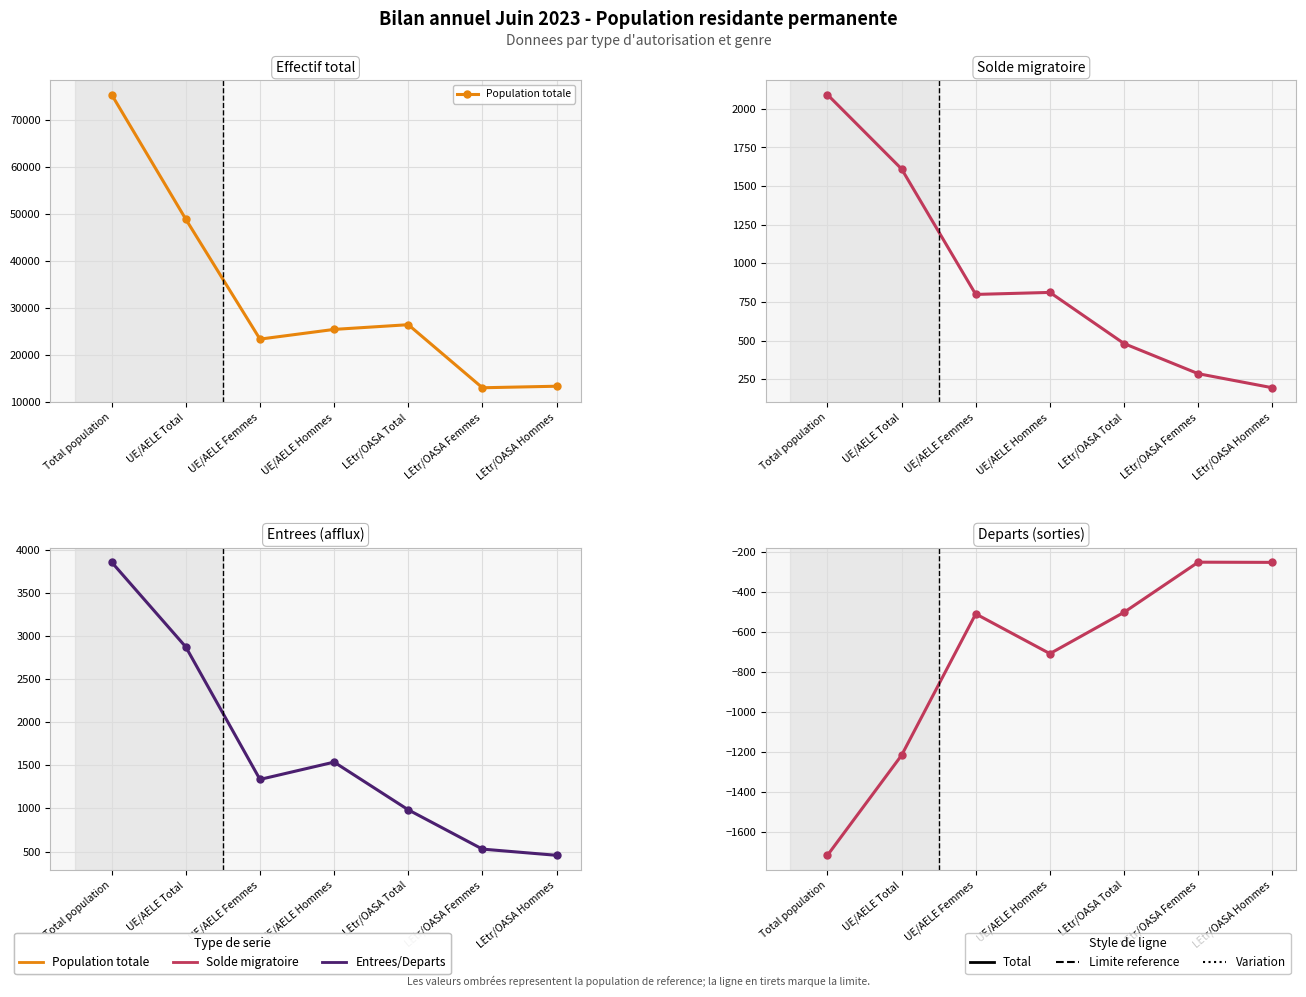

What is the highest value of the Entrees series?

3859